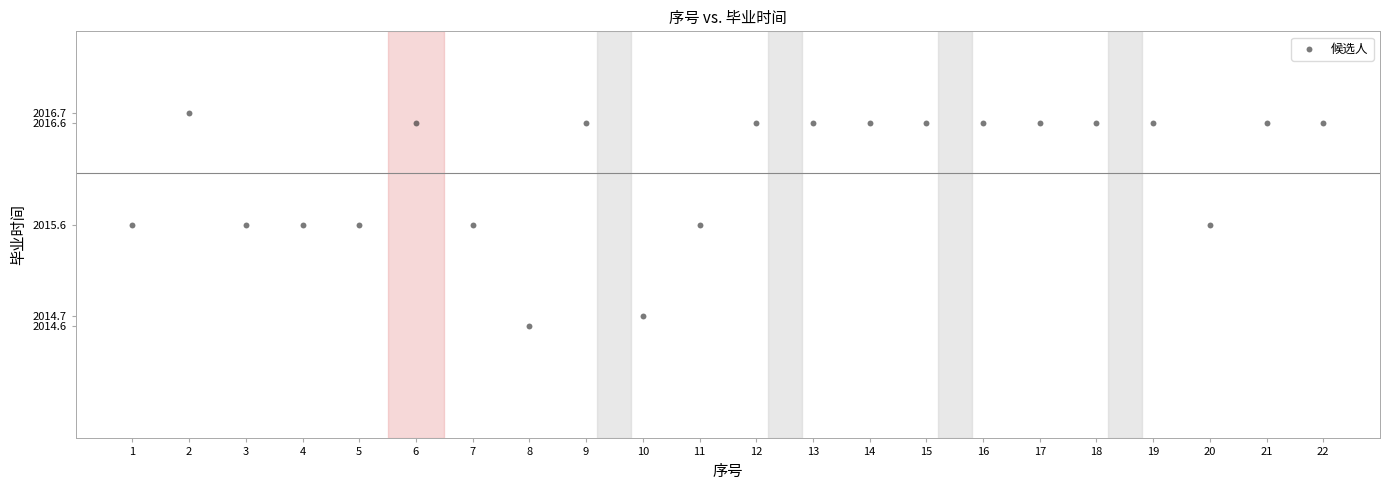

What is the range of X values (max minus min)?

21.0